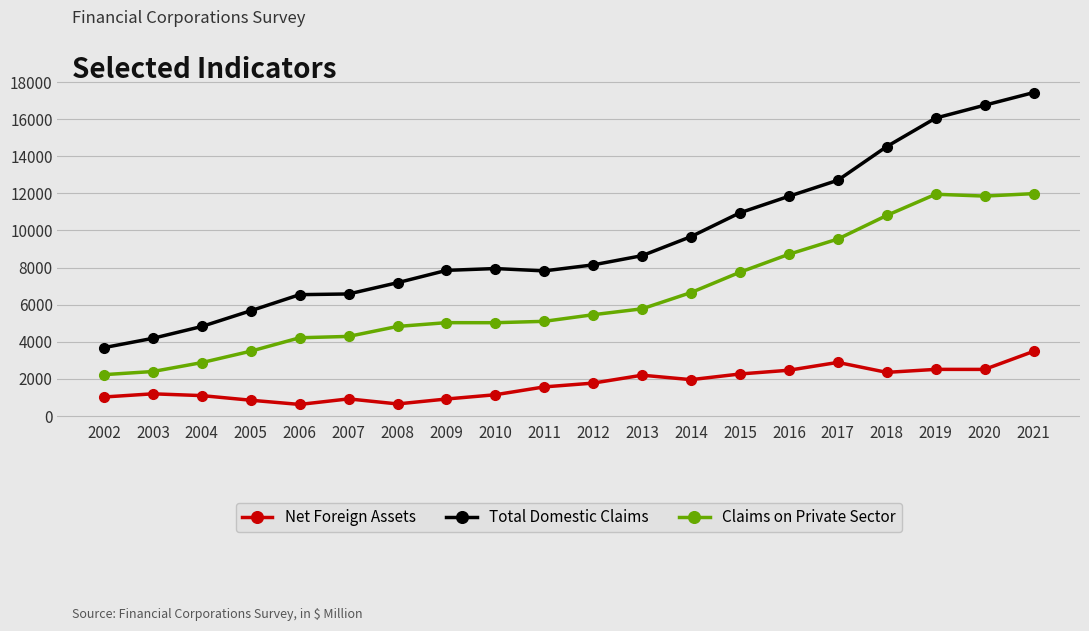

Which series has the largest total across all categories?

Total Domestic Claims